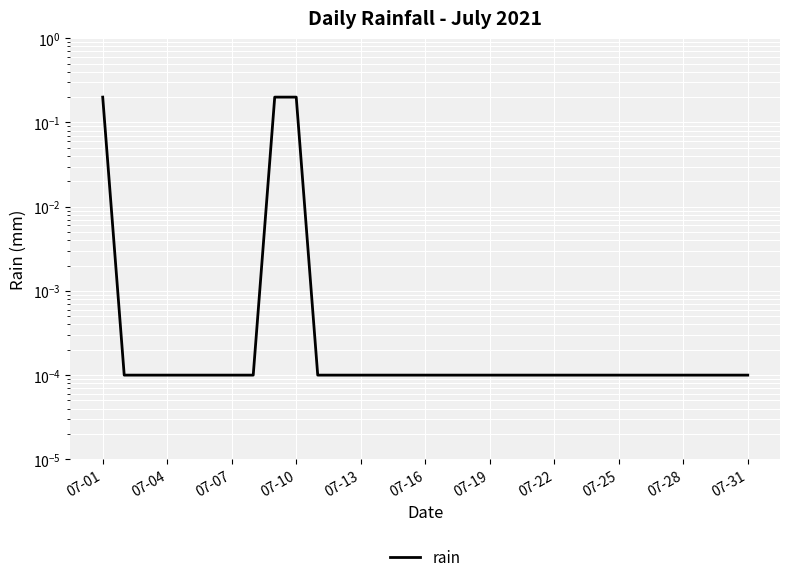

The value at 07-25 is 0.0. True or false?

False